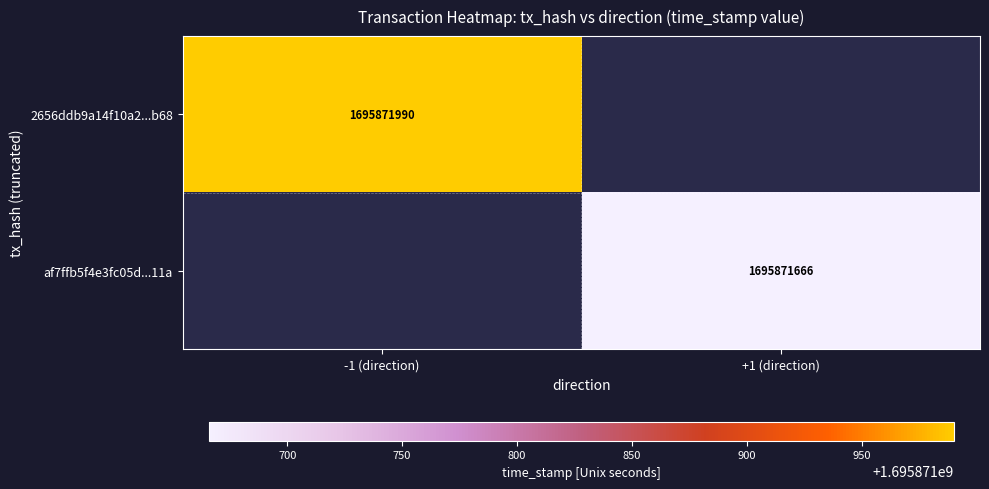

Which series has the widest spread of values?

2656ddb9a14f10a203469ece0625607a7a19b68